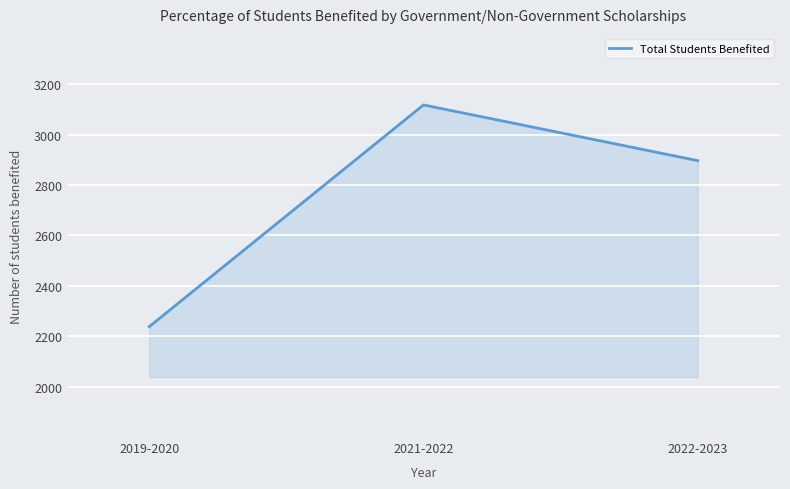

What is the sum of all values?

8253